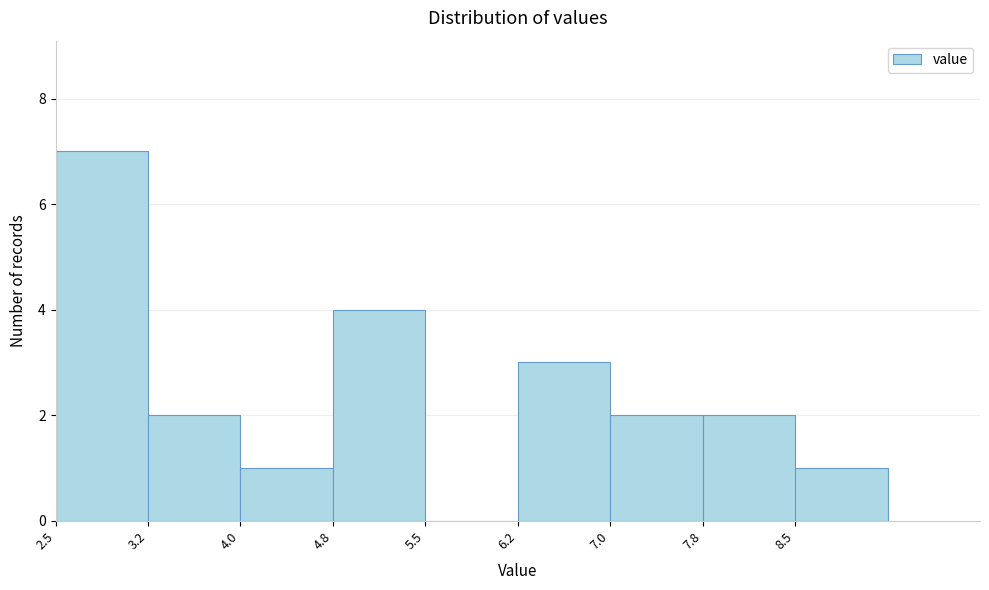

What is the height of the bar covering 7.00 to 7.75 on the x-axis? Neither the bar edges nor the heights are printed on the chart, so give them approximately, as read against the axes.

2